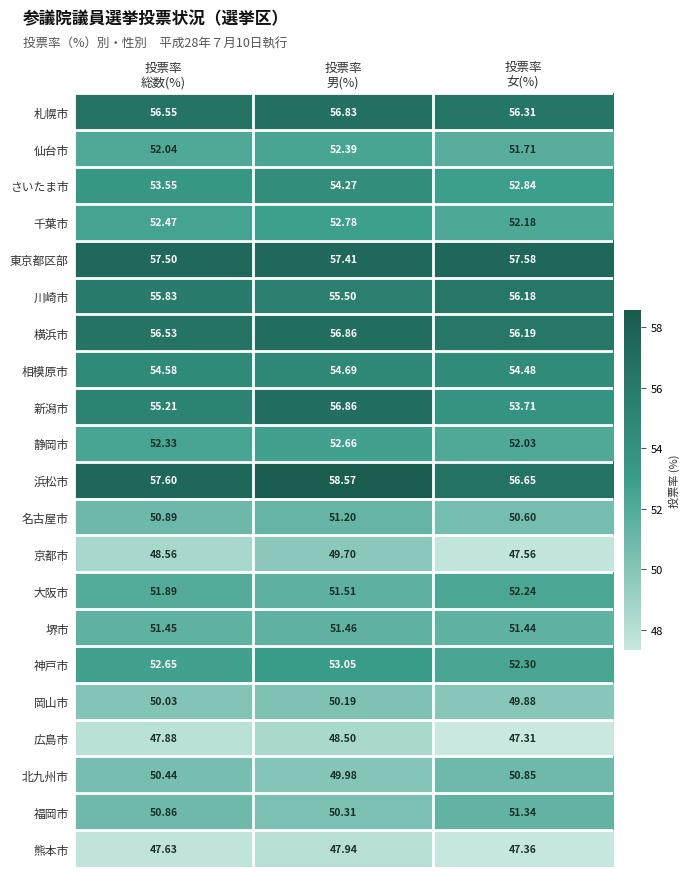

Which series has the largest range (max minus min)?

新潟市